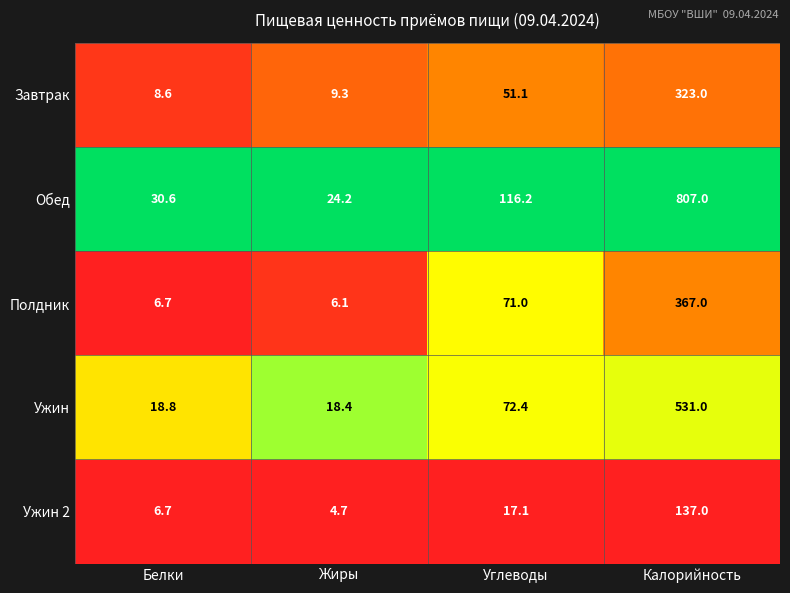

List the series in order of their peak value, lowest first.

Ужин 2, Завтрак, Полдник, Ужин, Обед